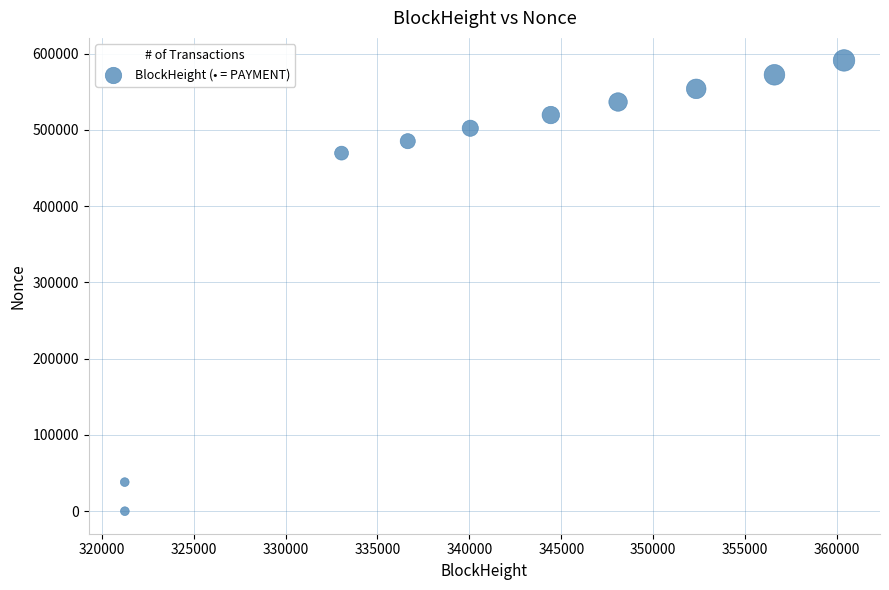

What is the range of Y values (max minus min)?

591186